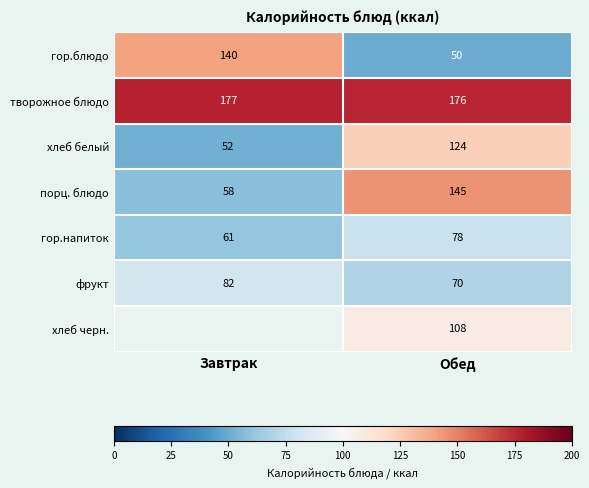

Rank the series at Обед from highest to lowest value.

творожное блюдо, порц. блюдо, хлеб белый, хлеб черн., гор.напиток, фрукт, гор.блюдо